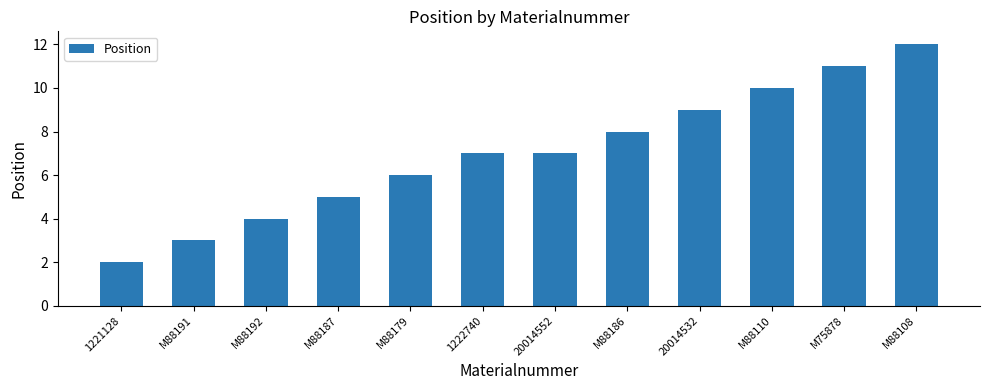

Between M88187 and M88179, which is larger?

M88179